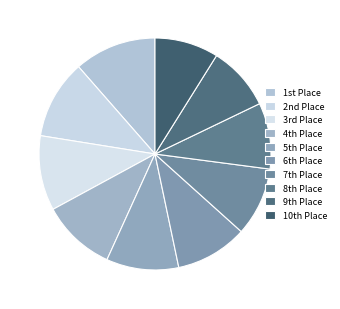

Rank the categories by value from lowest to highest.

10th Place, 9th Place, 8th Place, 7th Place, 6th Place, 5th Place, 4th Place, 3rd Place, 2nd Place, 1st Place